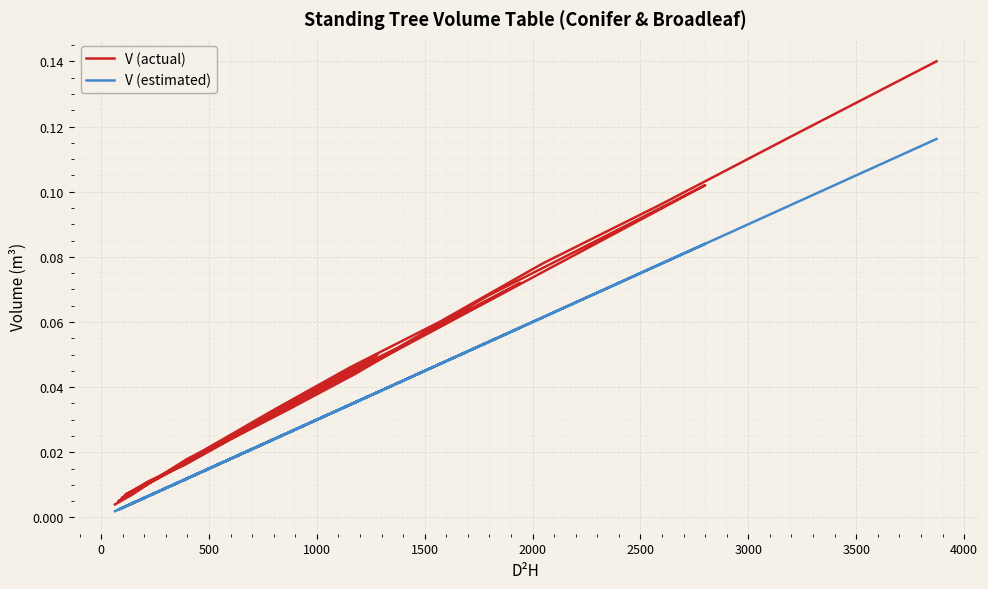

At how many categories does at least one series exceed 0?

39